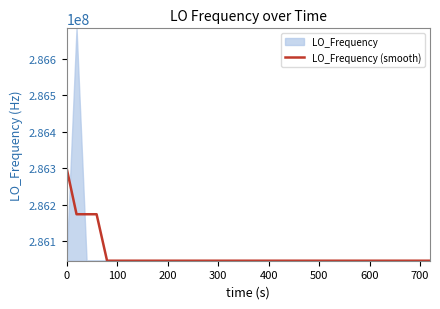

True or false: the data has more than 1 interior local peaks.

True